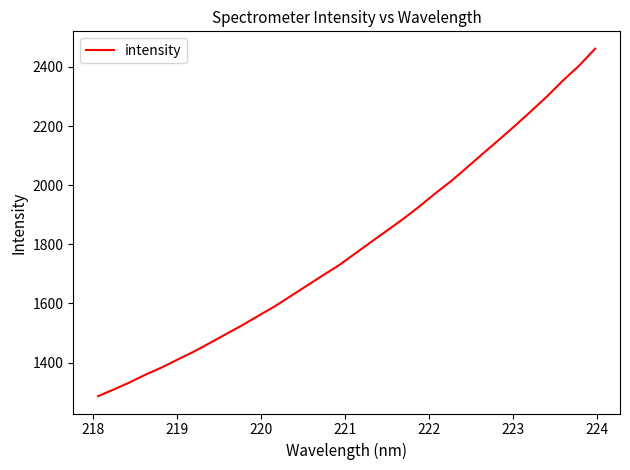

Does the chart have visible grid lines?

No